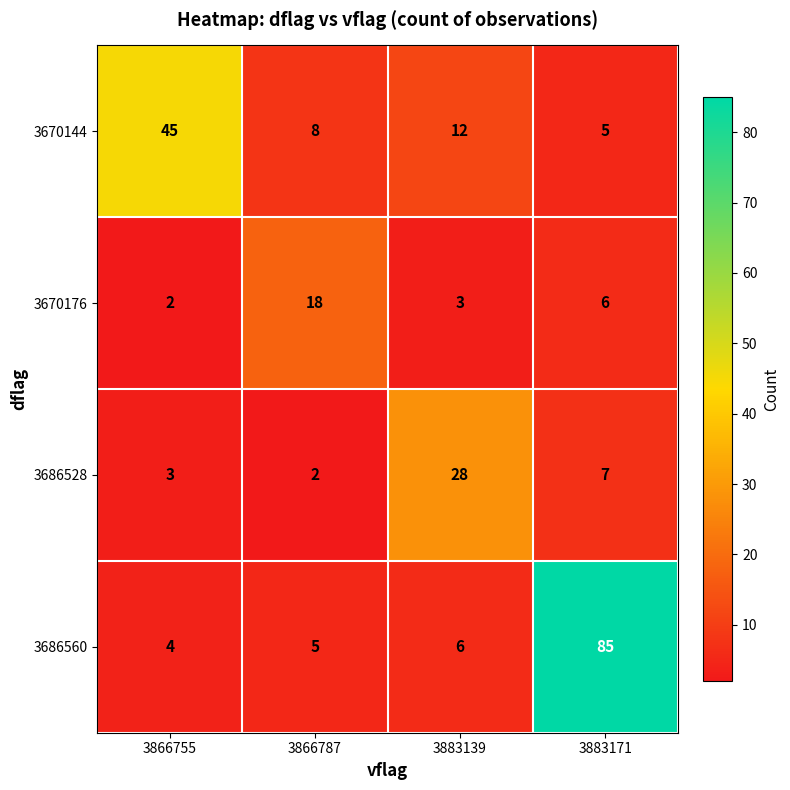

At which label does 3686560 reach its minimum?

3866755